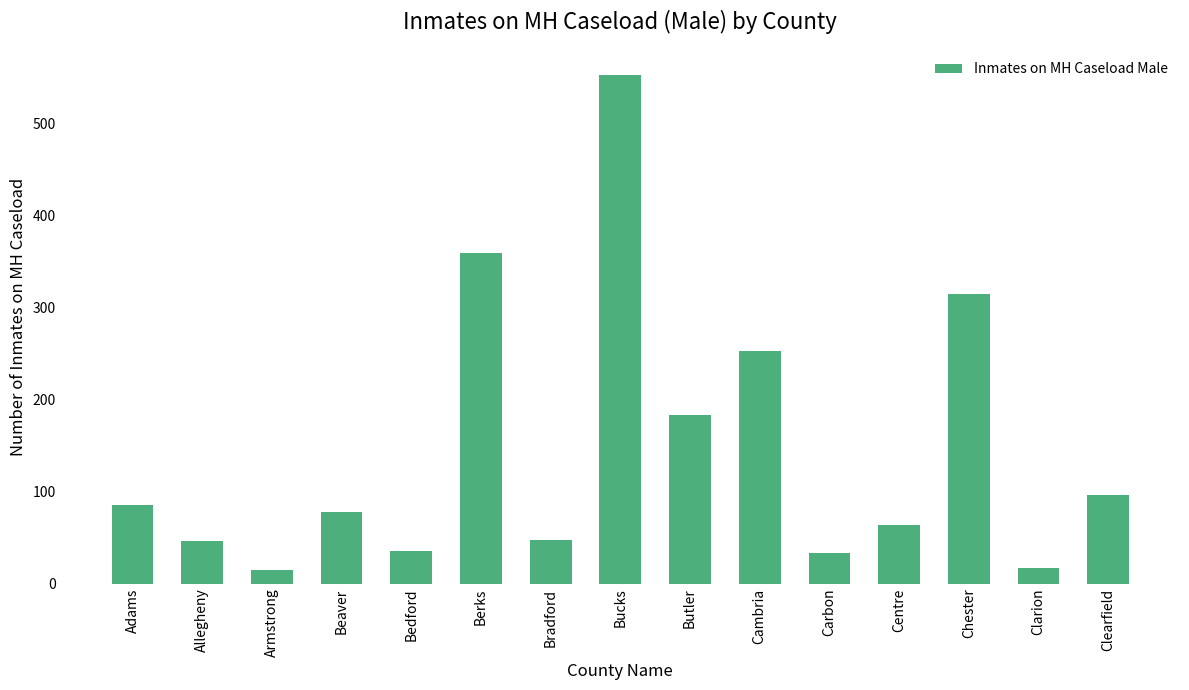

What is the minimum value shown in the chart?

15